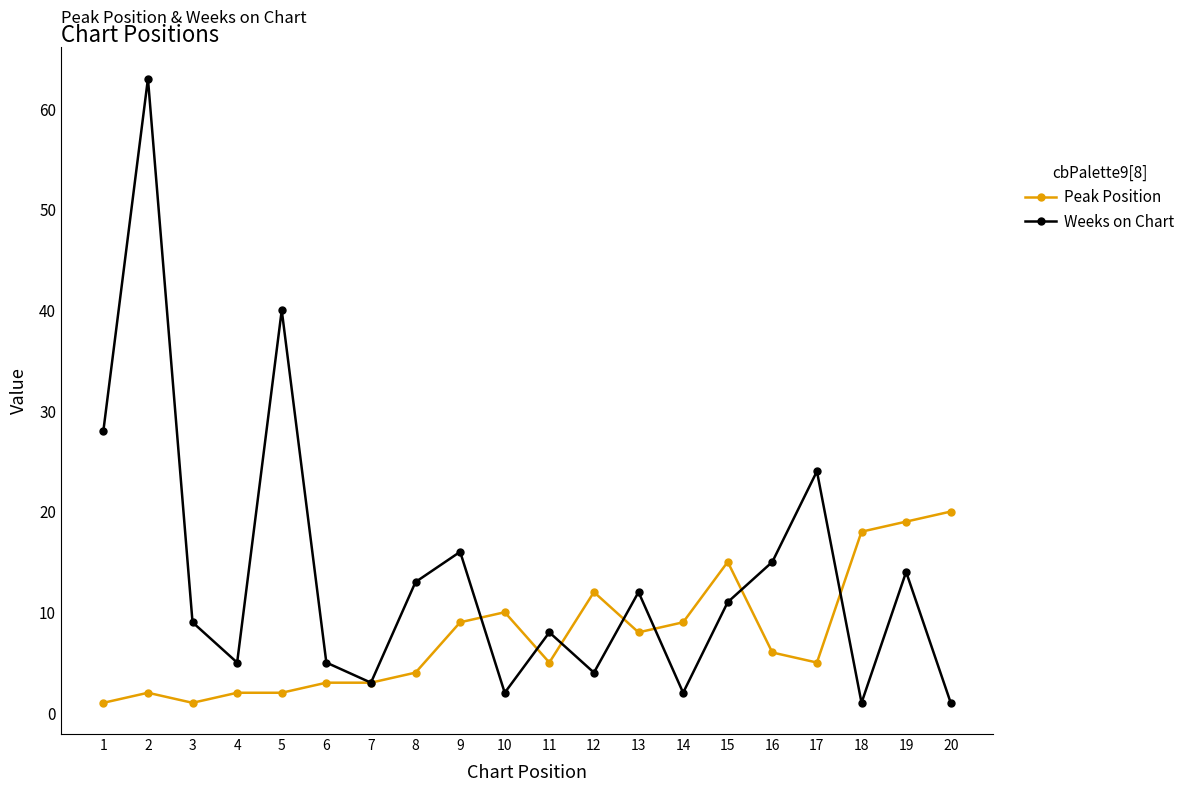

At how many categories does at least one series exceed 30?

2